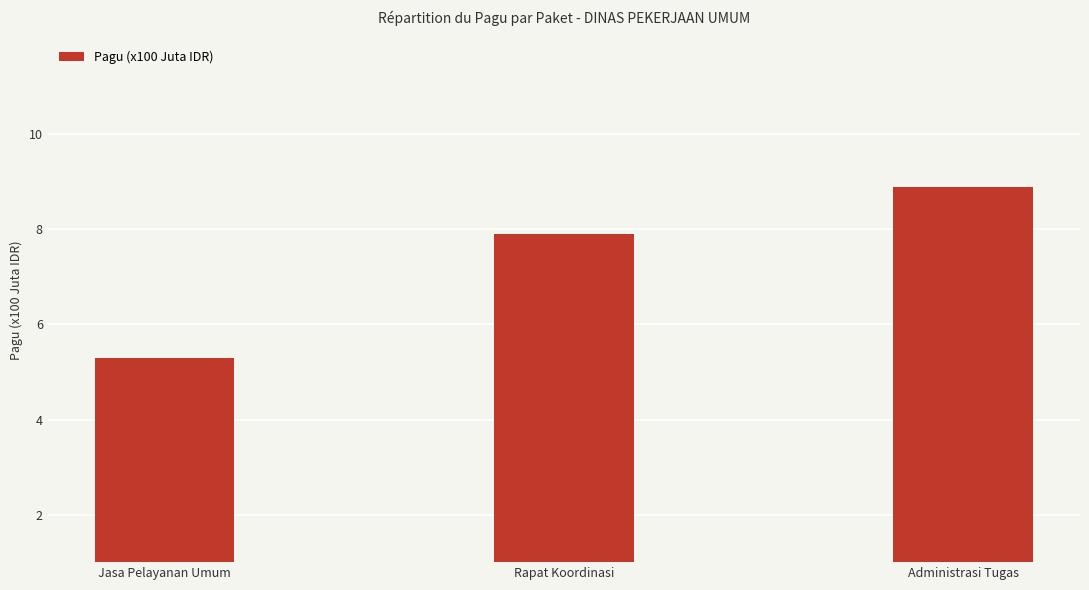

Reading left to right, extract all data points from this chart.

5.3	7.9	8.9